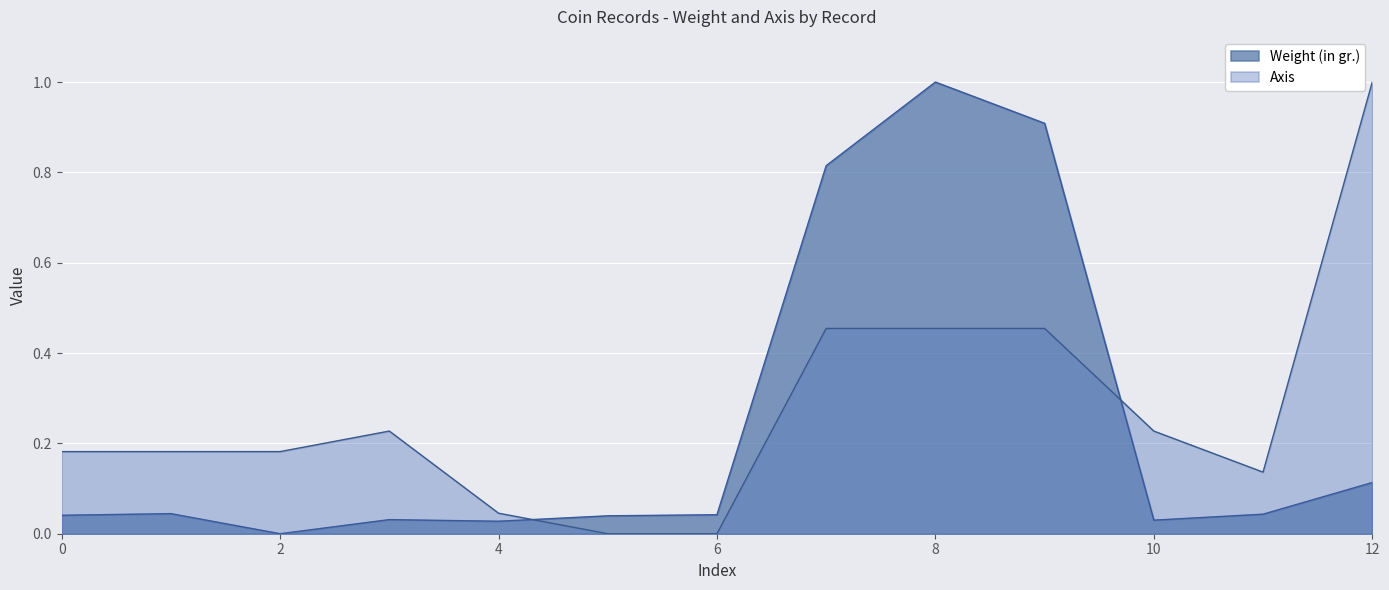

Which series ends up on top after the final intersection of Weight (in gr.) and Axis?

Axis